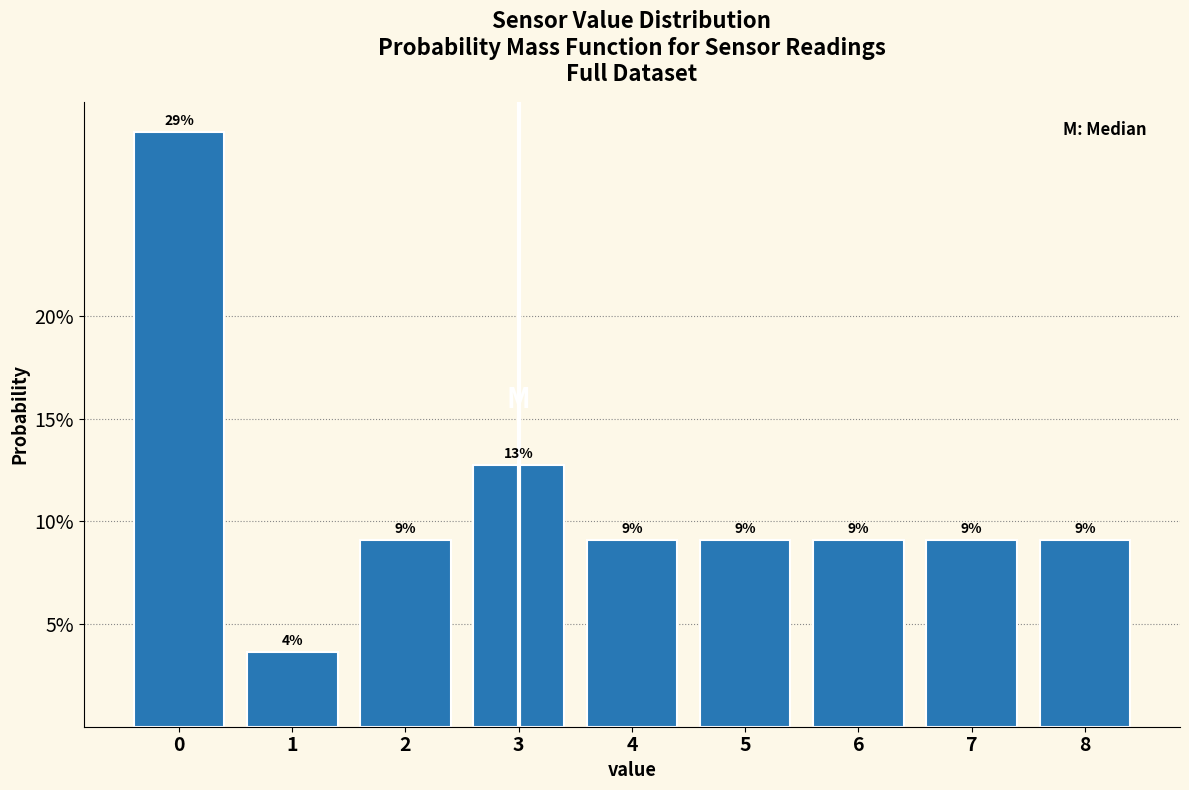

Does the chart contain any negative values?

No